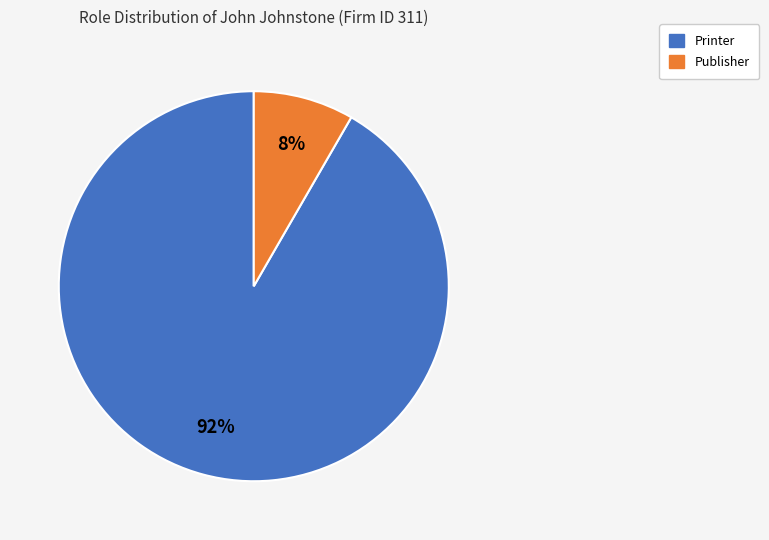

Rank the categories by value from lowest to highest.

Publisher, Printer